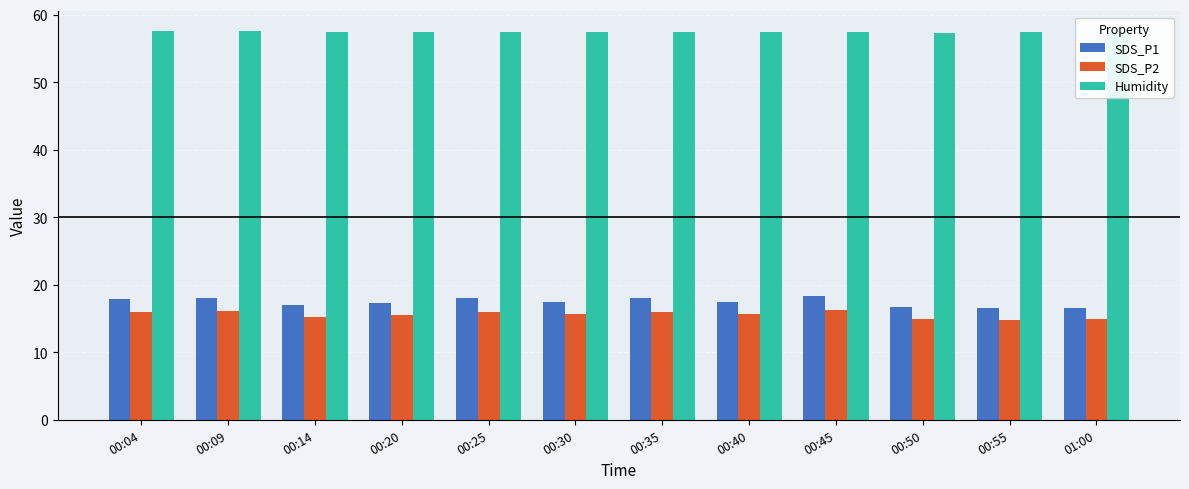

What is the difference between the maximum and minimum values in the SDS_P2 series?

1.4